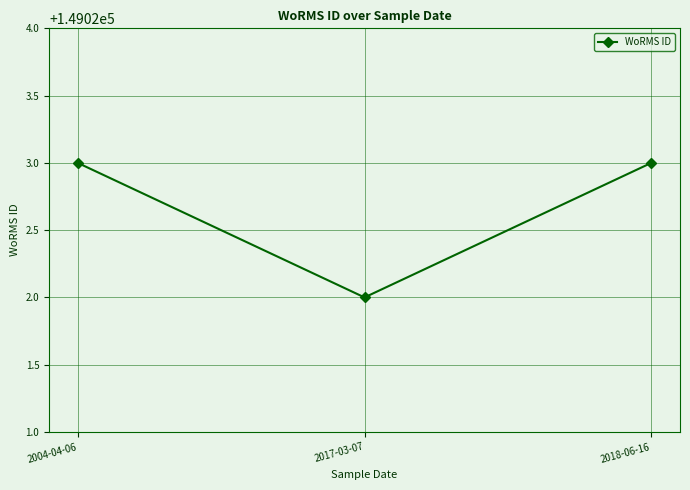

What is the change in value from 2017-03-07 to 2018-06-16?

+1